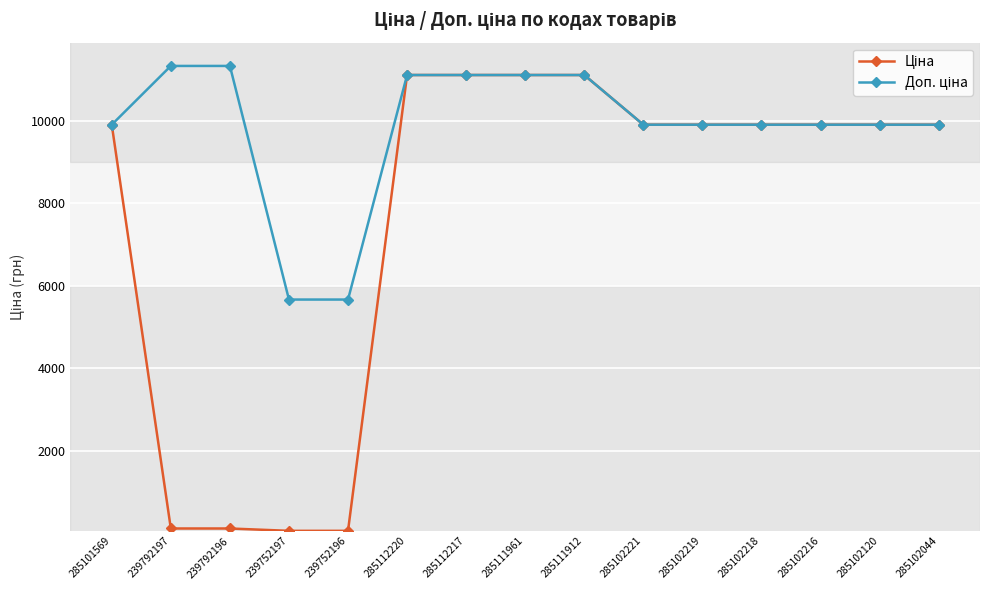

What is the maximum value shown in the chart?

11334.0